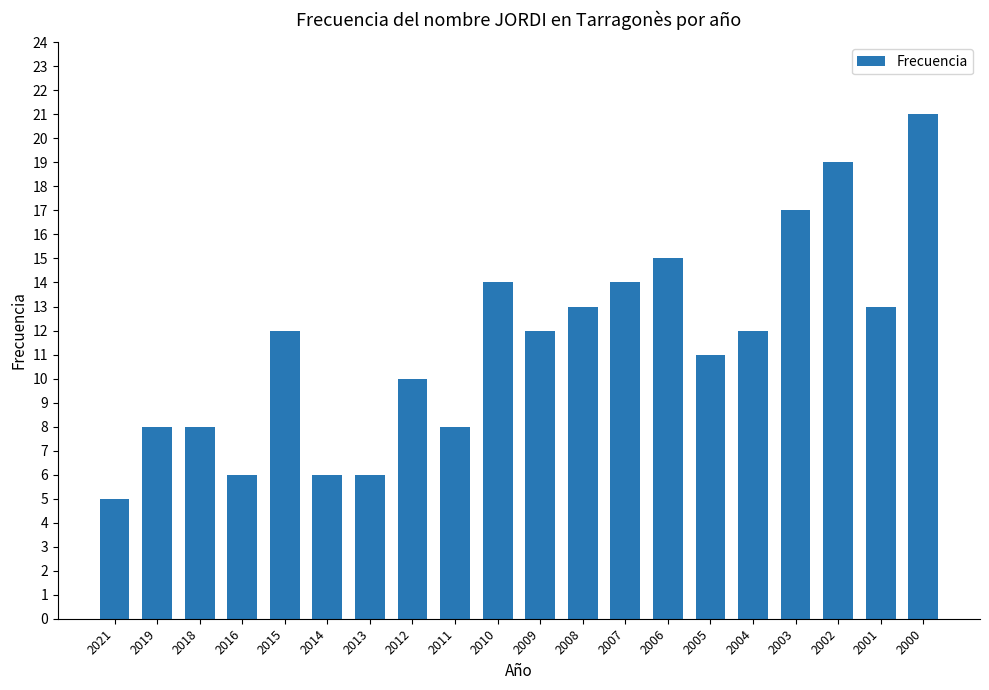

What is the value of the 2nd bar from the left?

8